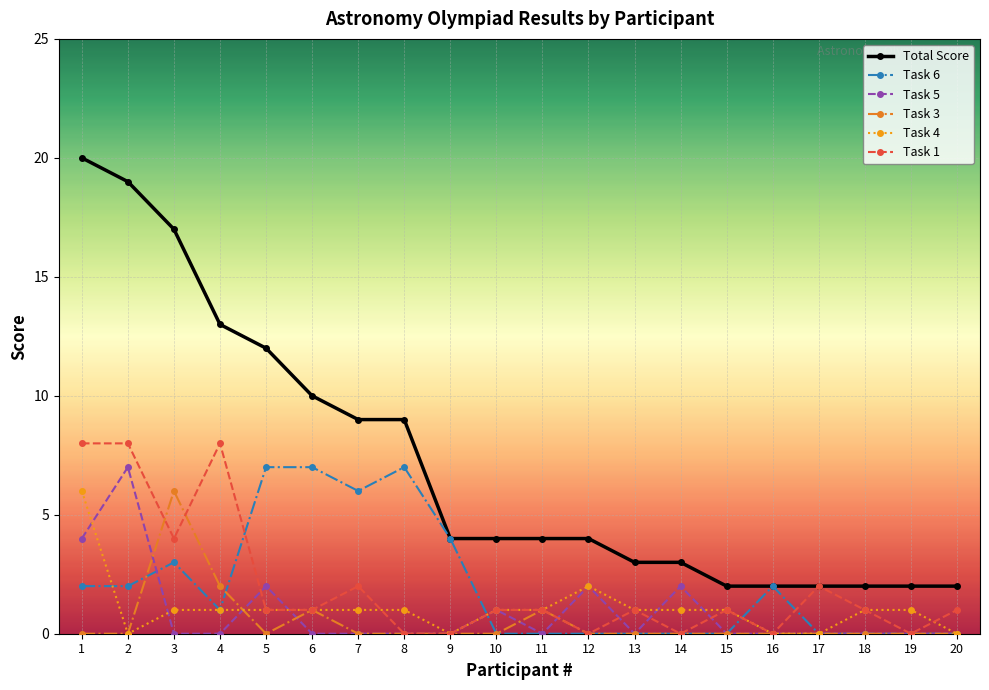

Which series has the widest spread of values?

Total Score